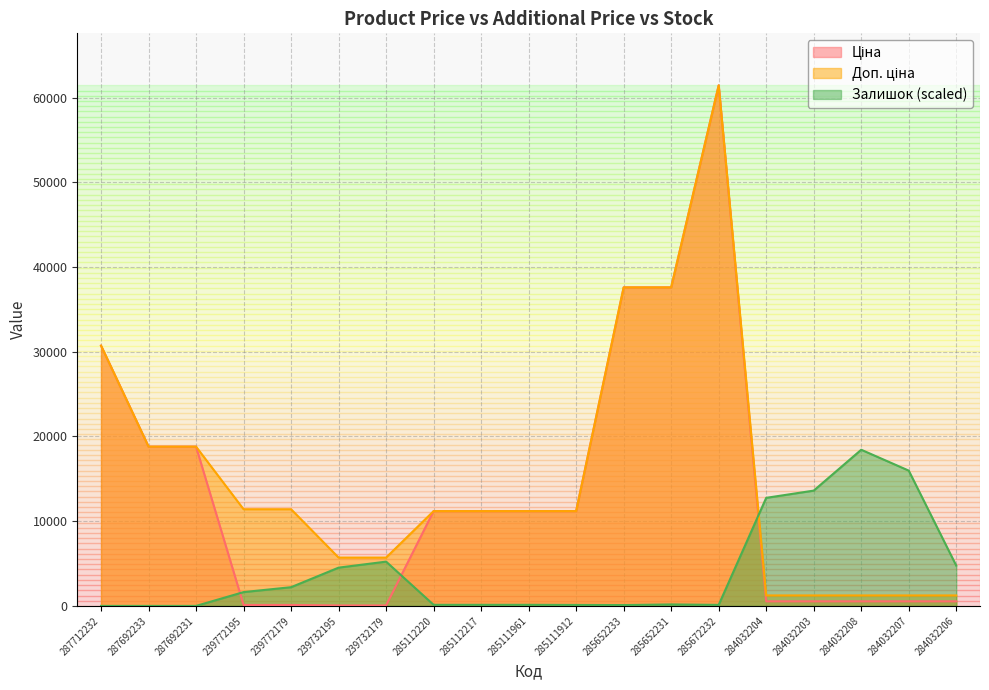

Read the Доп. ціна value at 287712232.

30717.1